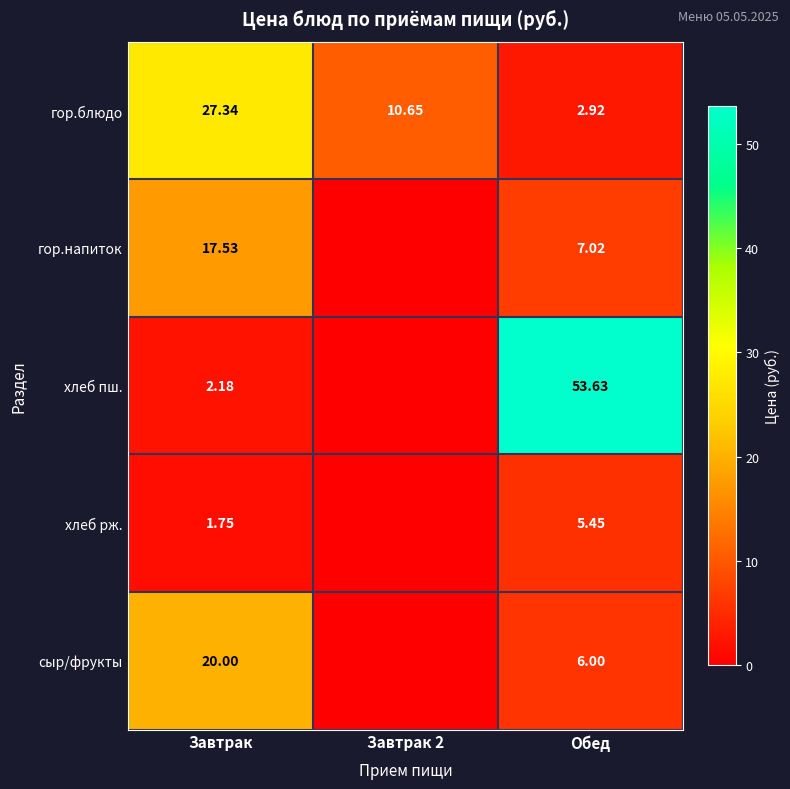

Between Завтрак and Обед, which series saw the biggest shift?

хлеб пш.